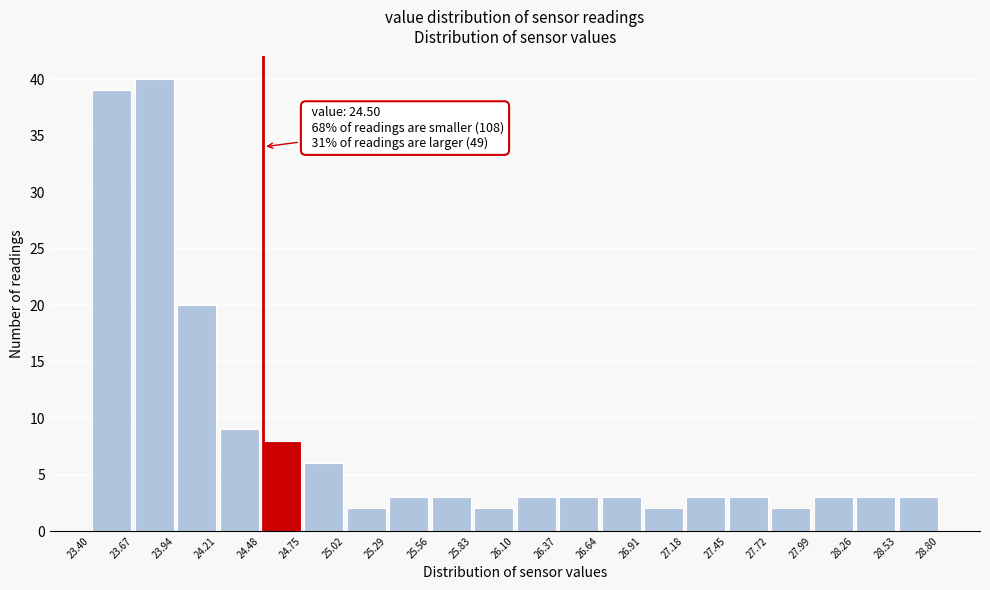

Which range on the x-axis has the tallest bar?

23.67 to 23.94